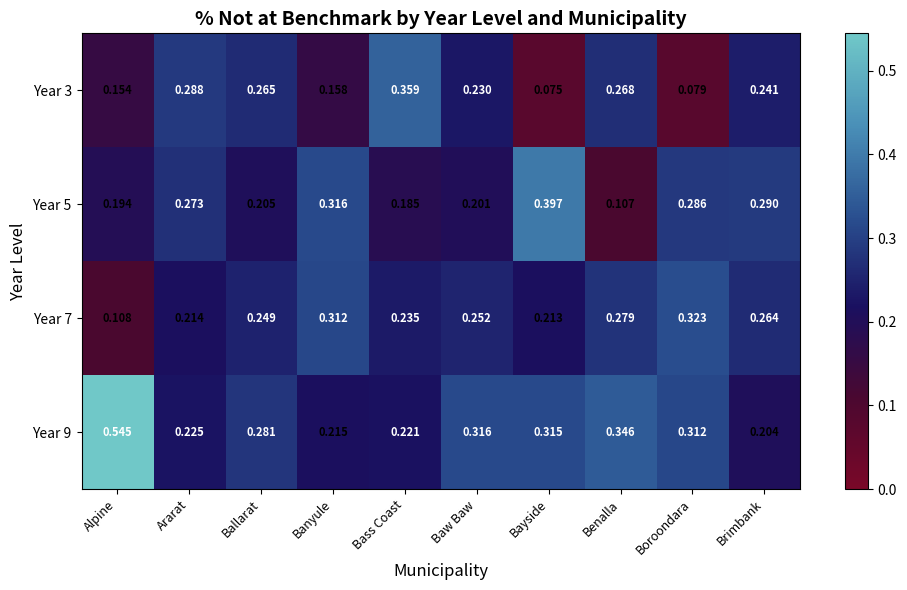

Rank the categories by Year 5 value from lowest to highest.

Benalla, Bass Coast, Alpine, Baw Baw, Ballarat, Ararat, Boroondara, Brimbank, Banyule, Bayside